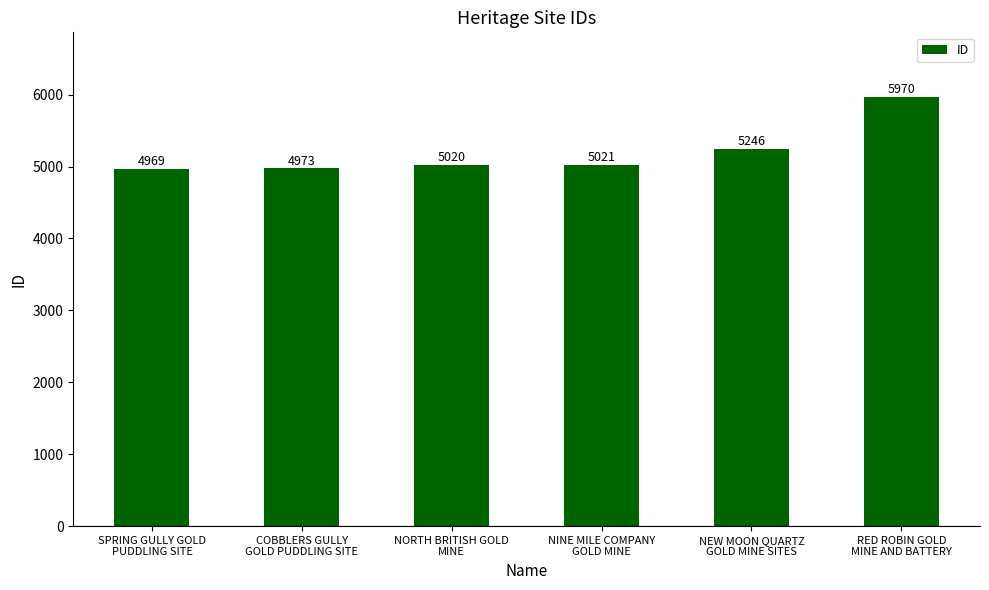

The chart shows a value of 8506 at NINE MILE COMPANY
GOLD MINE. True or false?

False